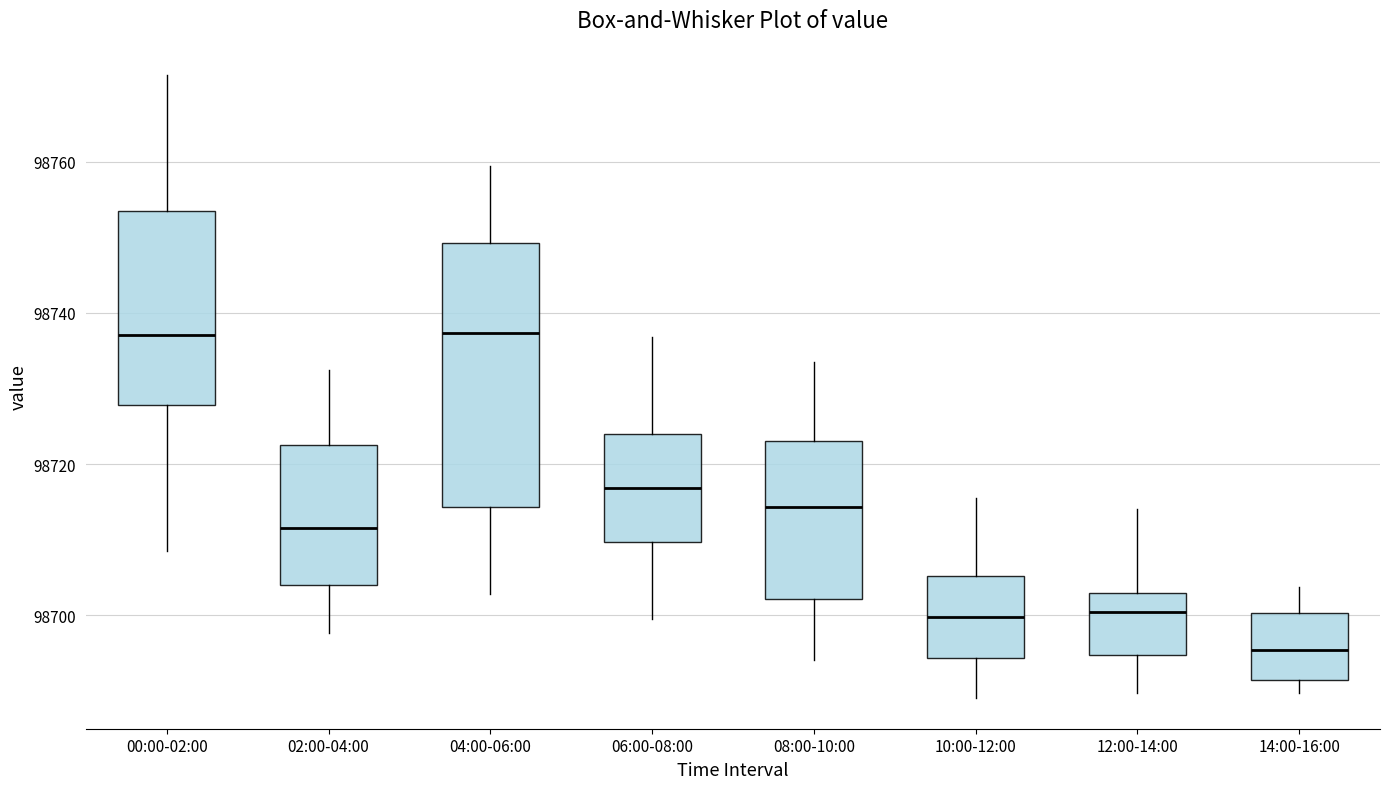

Reading left to right, transcribe this box plot: for each box, give where its median line is, the range the box spans, and where its two whiskers end, as read against the y-axis. The values are not printed on the chart, so give them approximately, as read against the axis.

00:00-02:00: median 98738, box 98728 to 98754, whiskers 98708 to 98772
02:00-04:00: median 98712, box 98704 to 98722, whiskers 98698 to 98732
04:00-06:00: median 98738, box 98714 to 98750, whiskers 98702 to 98760
06:00-08:00: median 98716, box 98710 to 98724, whiskers 98700 to 98736
08:00-10:00: median 98714, box 98702 to 98724, whiskers 98694 to 98734
10:00-12:00: median 98700, box 98694 to 98706, whiskers 98690 to 98716
12:00-14:00: median 98700, box 98694 to 98702, whiskers 98690 to 98714
14:00-16:00: median 98696, box 98692 to 98700, whiskers 98690 to 98704